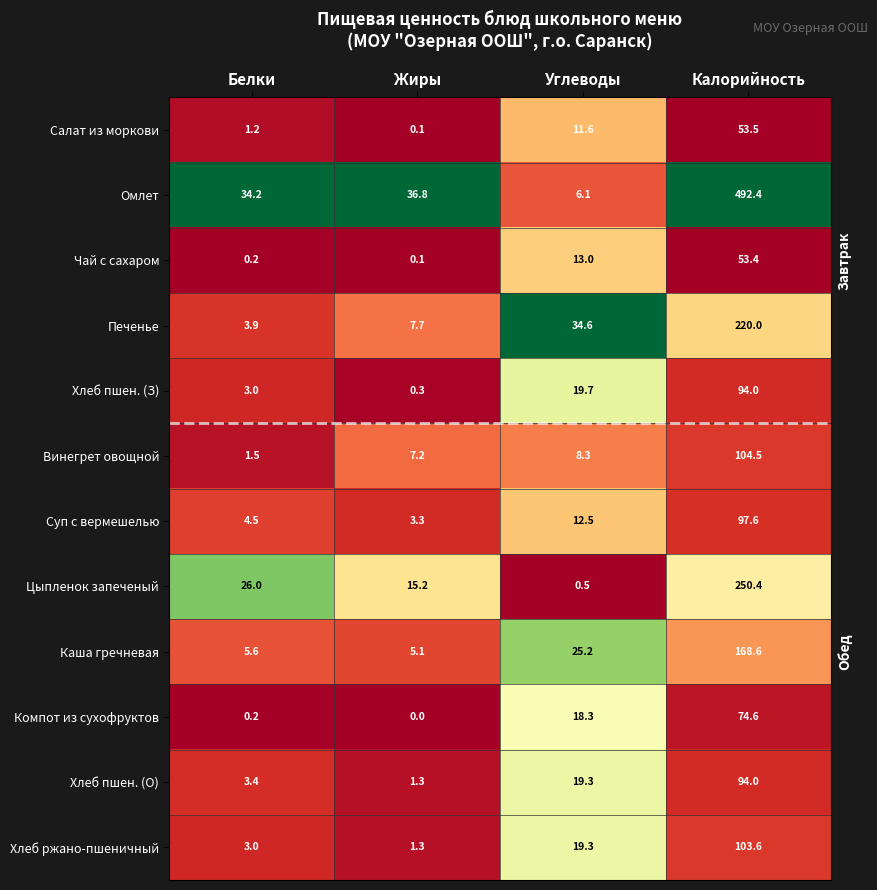

Is it true that Винегрет овощной equals 8.3 at Углеводы?

True